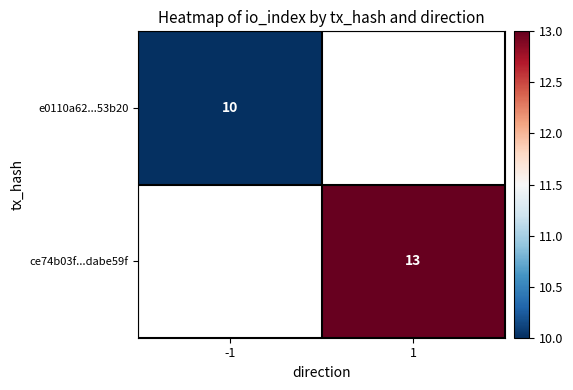

Is it true that e0110a62...53b20 equals 17 at -1?

False